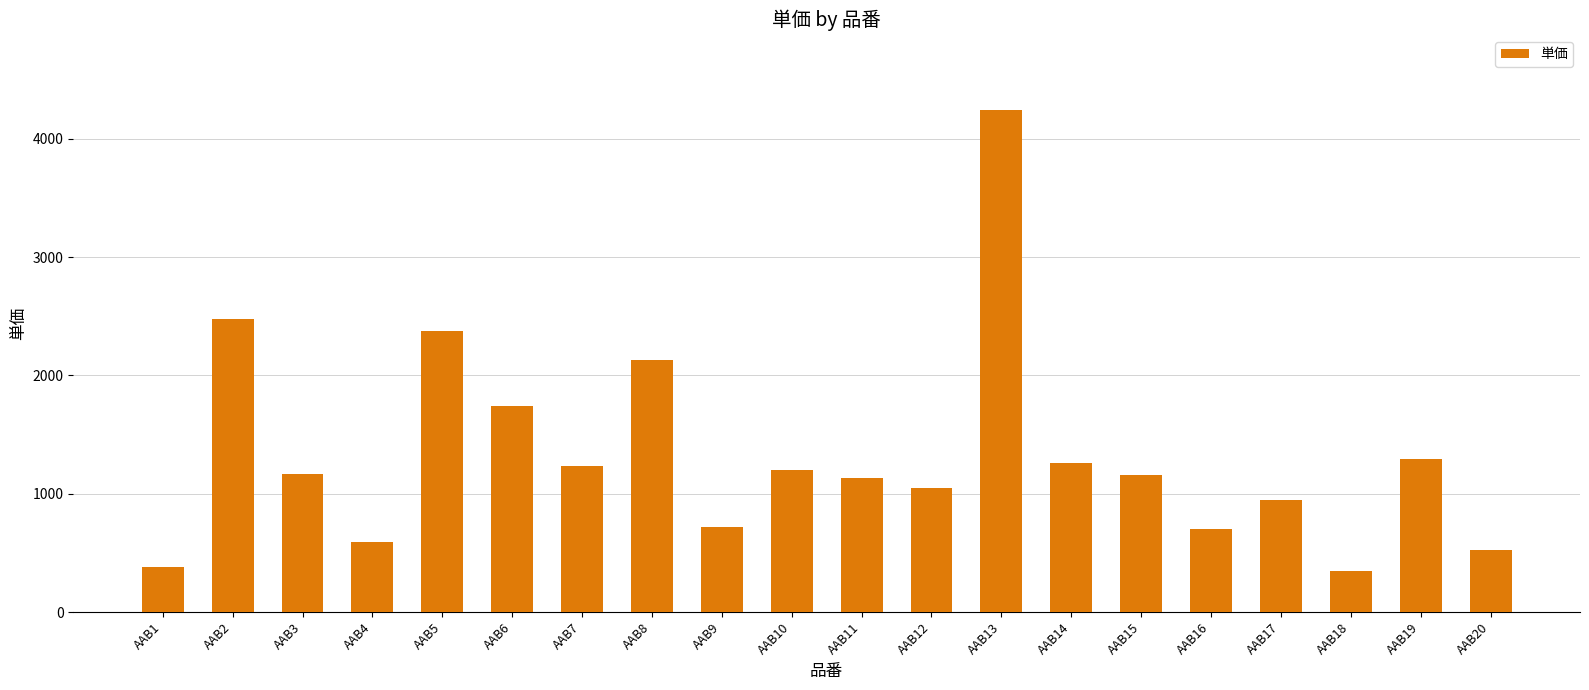

How many bars are there in total?

20